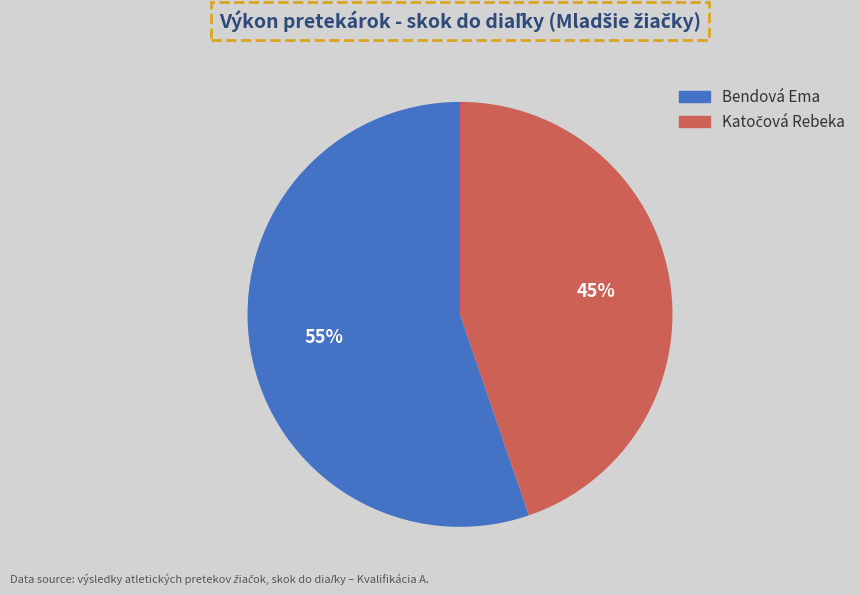

To the nearest percent, what is the average slice percentage?

50%